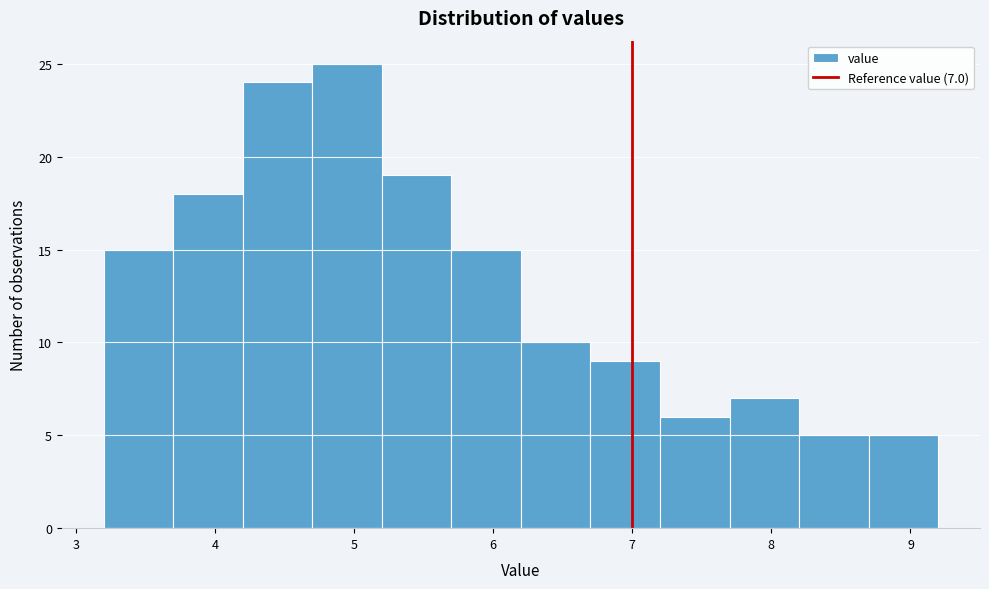

Over which range of the x-axis is the bar tallest?

4.7 to 5.2